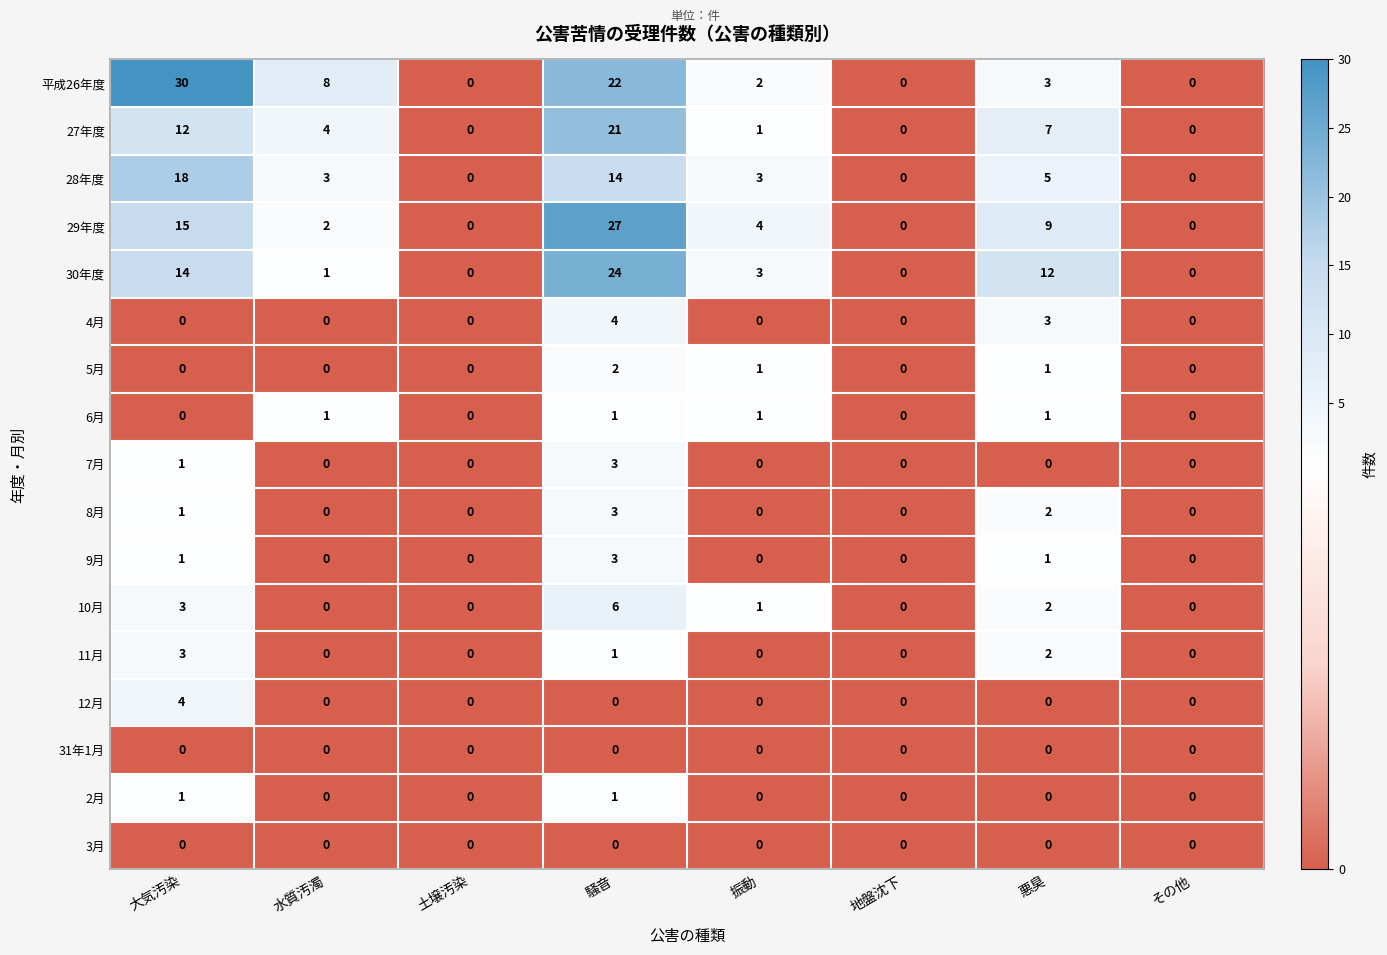

What is the maximum value shown in the chart?

30